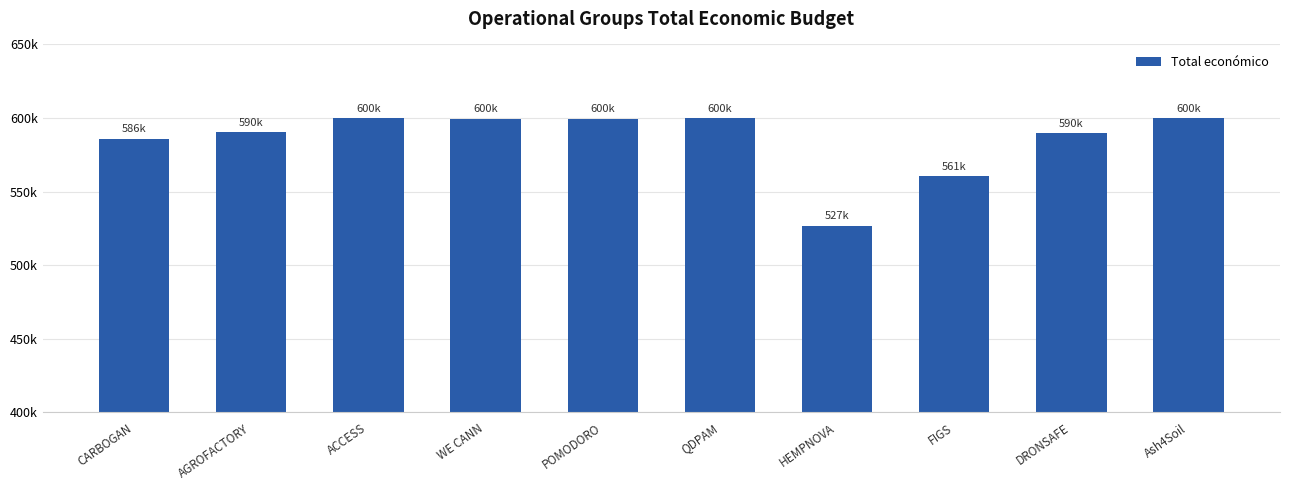

What is the label of the 4th bar from the right?

HEMPNOVA